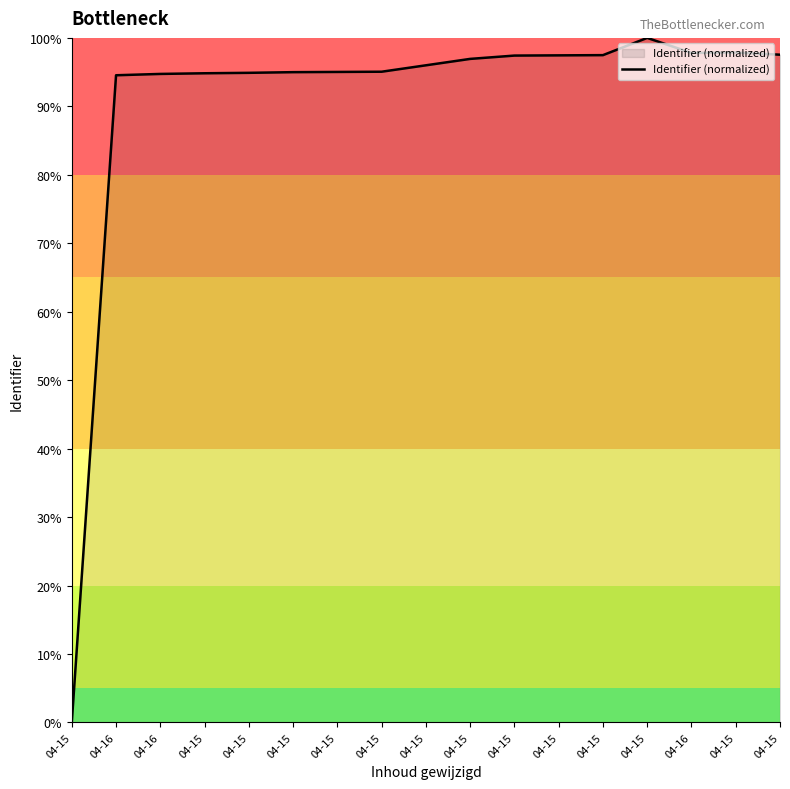

List the labels in order of value, smallest first.

04-15, 04-16, 04-16, 04-15, 04-15, 04-15, 04-15, 04-15, 04-15, 04-15, 04-15, 04-15, 04-15, 04-15, 04-16, 04-15, 04-15